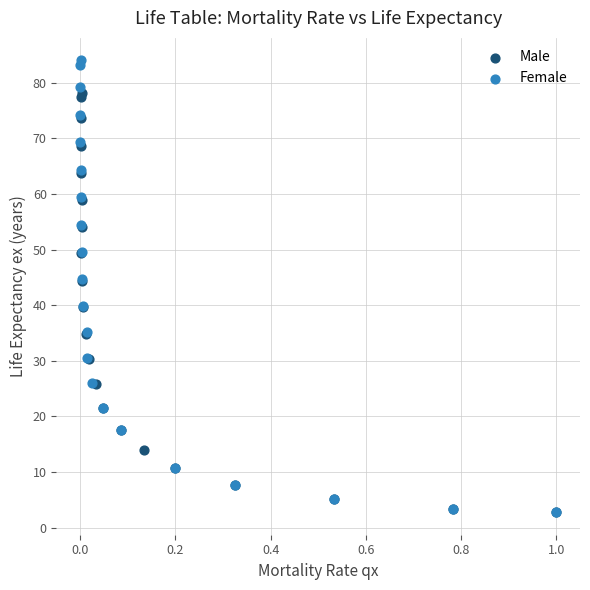

Which series reaches the maximum Y coordinate?

Female